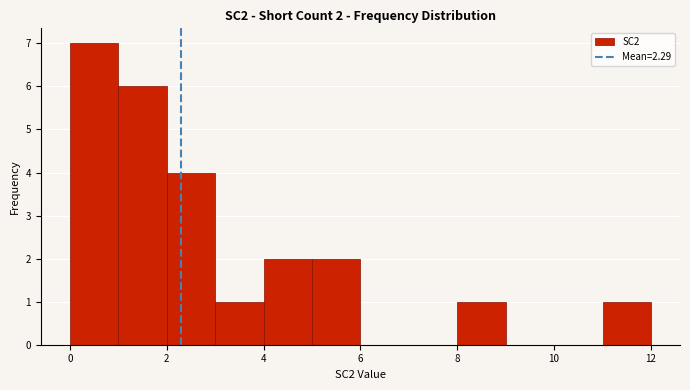

Which range on the x-axis has the tallest bar?

0 to 1